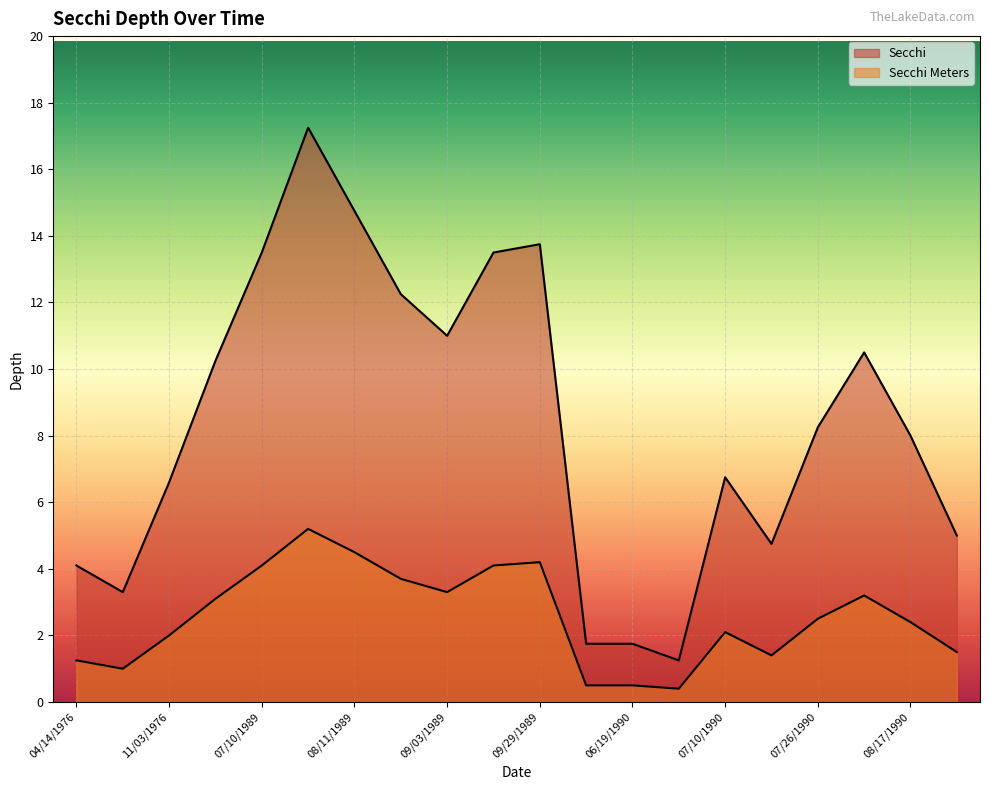

Reading left to right, extract all data points from this chart.

Secchi: 04/14/1976=4.1	07/12/1976=3.3	11/03/1976=6.6	07/03/1989=10.2	07/10/1989=13.5	07/24/1989=17.2	08/11/1989=14.8	08/24/1989=12.2	09/03/1989=11.0	09/15/1989=13.5	09/29/1989=13.8	06/11/1990=1.8	06/19/1990=1.8	06/29/1990=1.2	07/10/1990=6.8	07/19/1990=4.8	07/26/1990=8.2	08/07/1990=10.5	08/17/1990=8.0	08/28/1990=5.0
Secchi Meters: 04/14/1976=1.2	07/12/1976=1.0	11/03/1976=2.0	07/03/1989=3.1	07/10/1989=4.1	07/24/1989=5.2	08/11/1989=4.5	08/24/1989=3.7	09/03/1989=3.3	09/15/1989=4.1	09/29/1989=4.2	06/11/1990=0.5	06/19/1990=0.5	06/29/1990=0.4	07/10/1990=2.1	07/19/1990=1.4	07/26/1990=2.5	08/07/1990=3.2	08/17/1990=2.4	08/28/1990=1.5